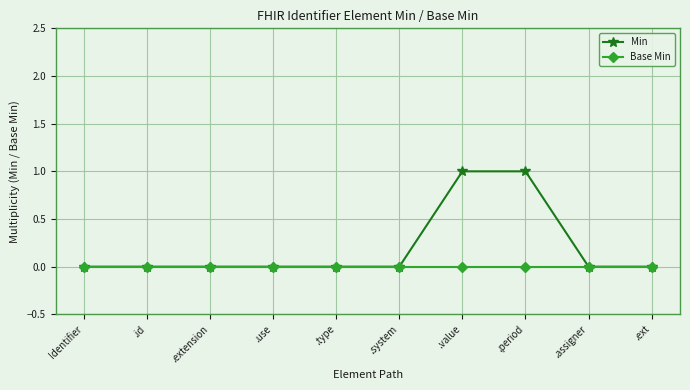

Which series has the largest total across all categories?

Min